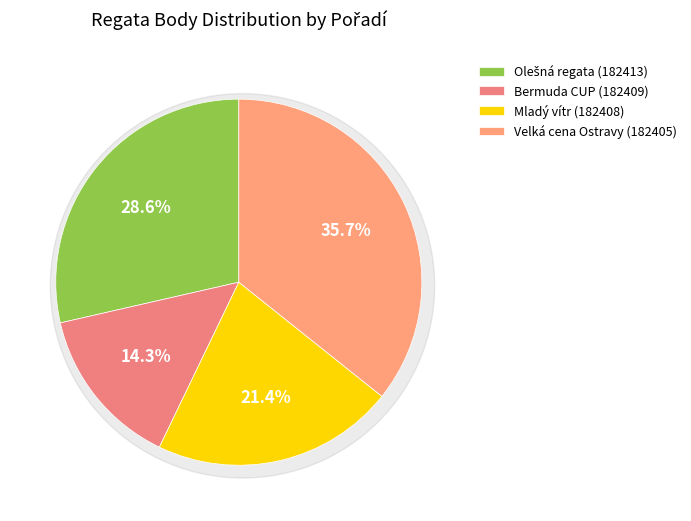

The Bermuda CUP (182409) slice represents 28% of the pie. True or false?

False